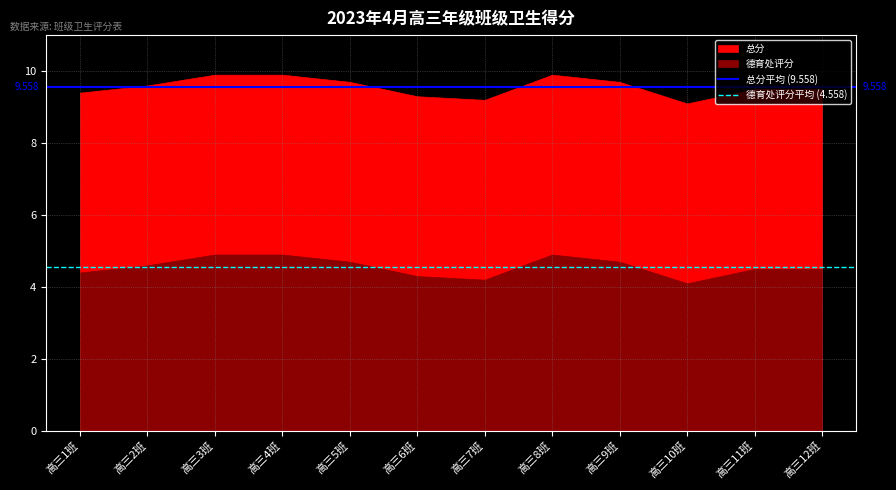

What is the average value of the 总分平均 (9.558) series?

9.6